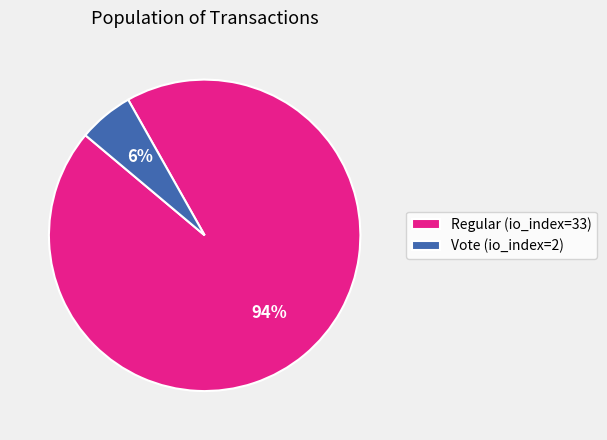

Is it true that Vote (io_index=2) is 1% of the pie?

False